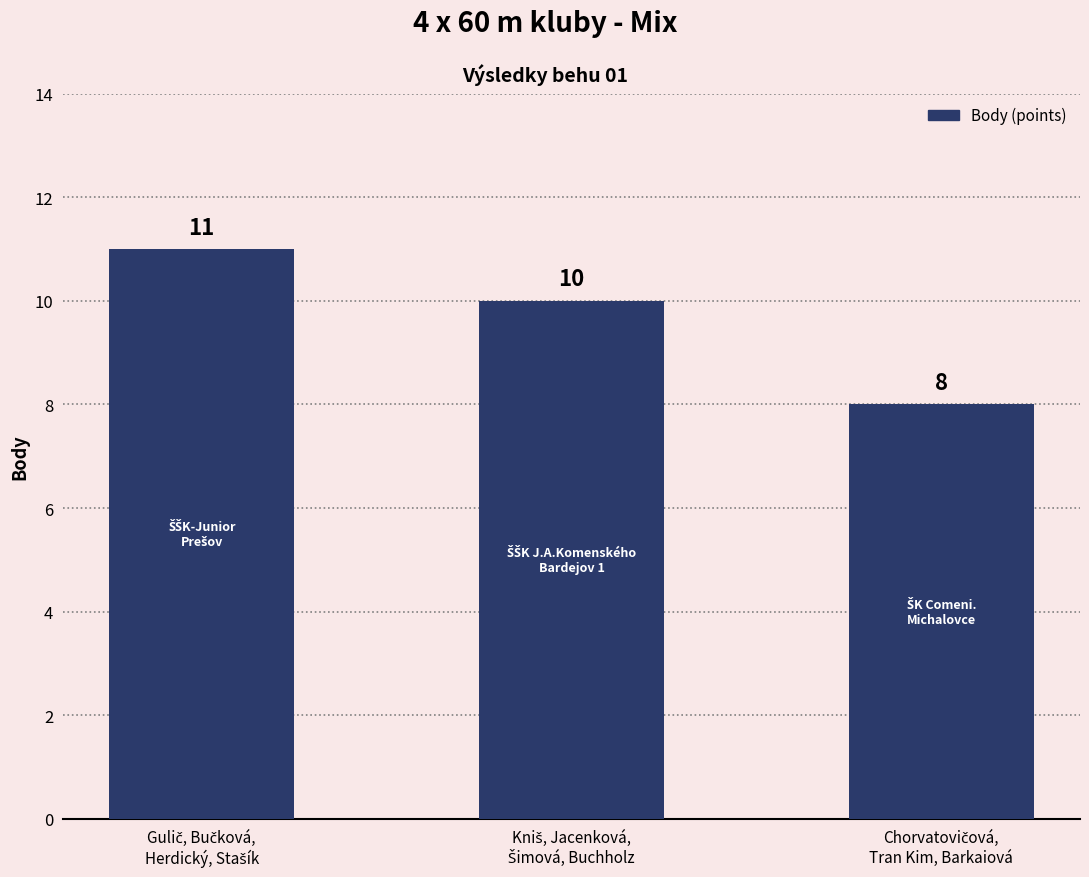

How many values are between 8 and 11?

3